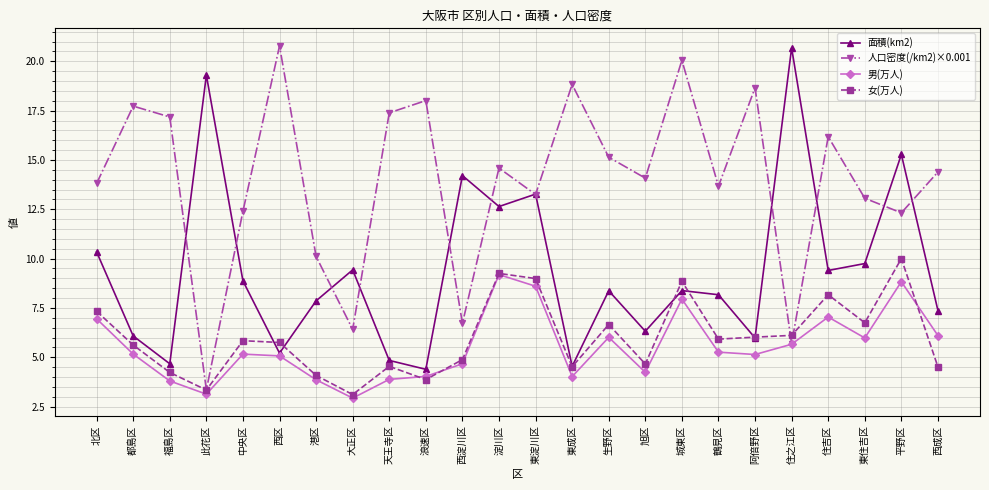

What is the difference between the maximum and minimum values in the 女(万人) series?

6.9